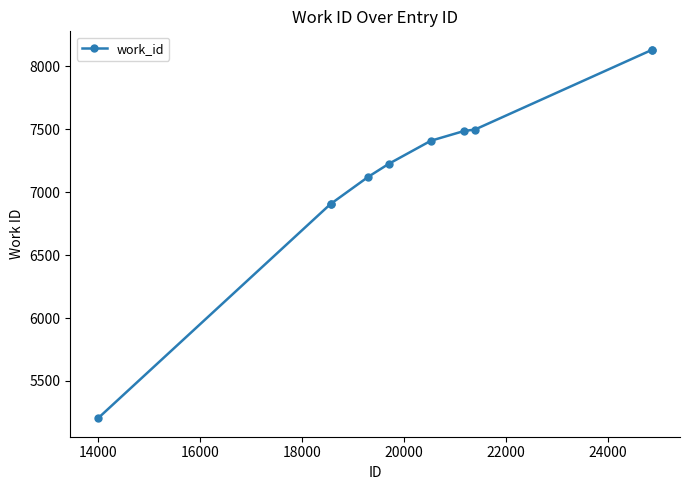

What is the difference between the maximum and second lowest values?

1224